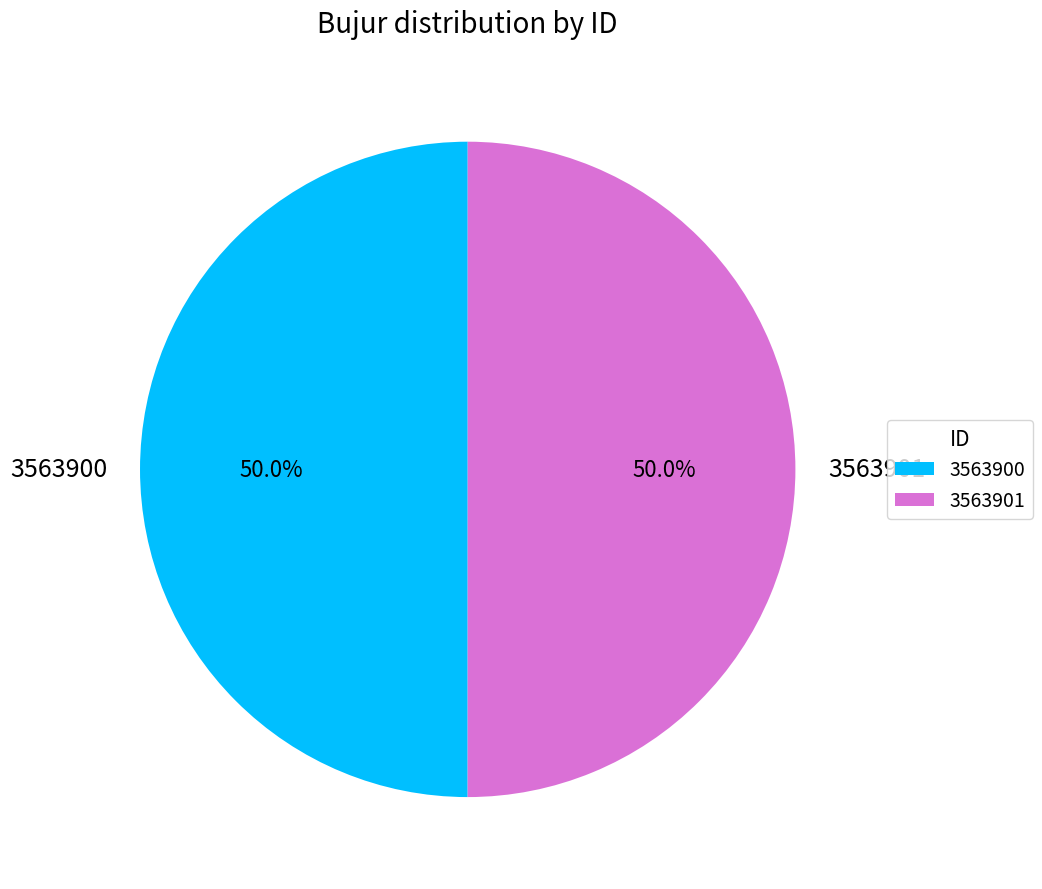

What percentage is the 3563900 slice, to the nearest percent?

50%